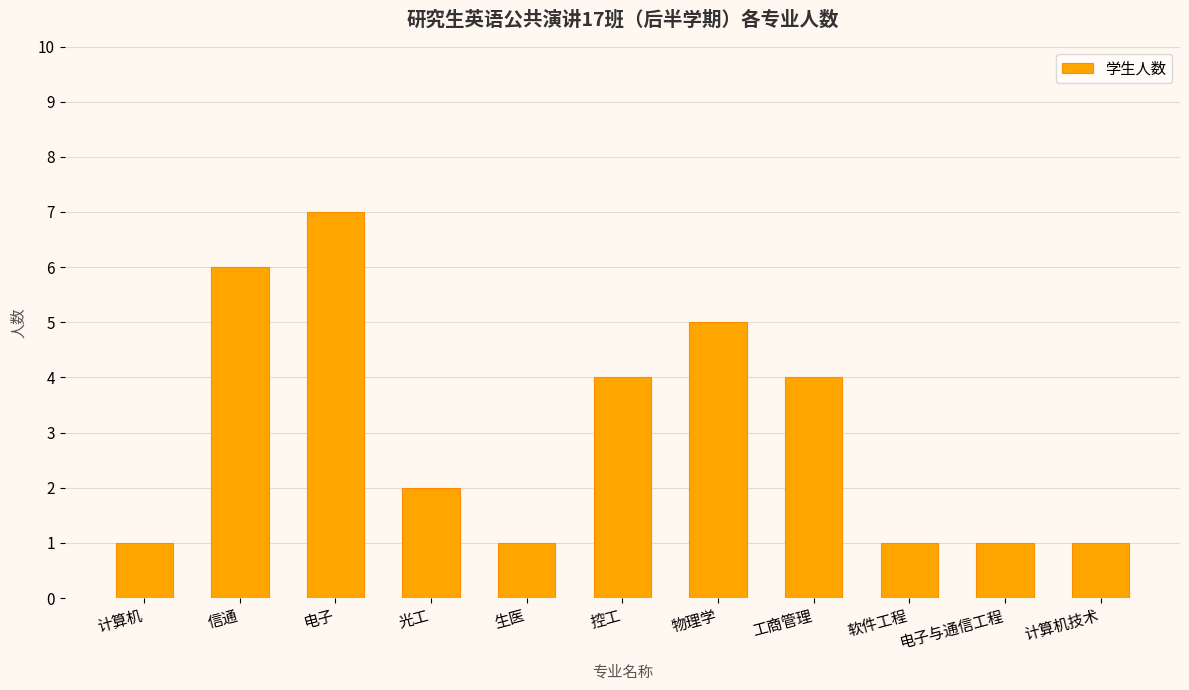

What is the ratio of the value at 物理学 to the value at 电子?

0.7